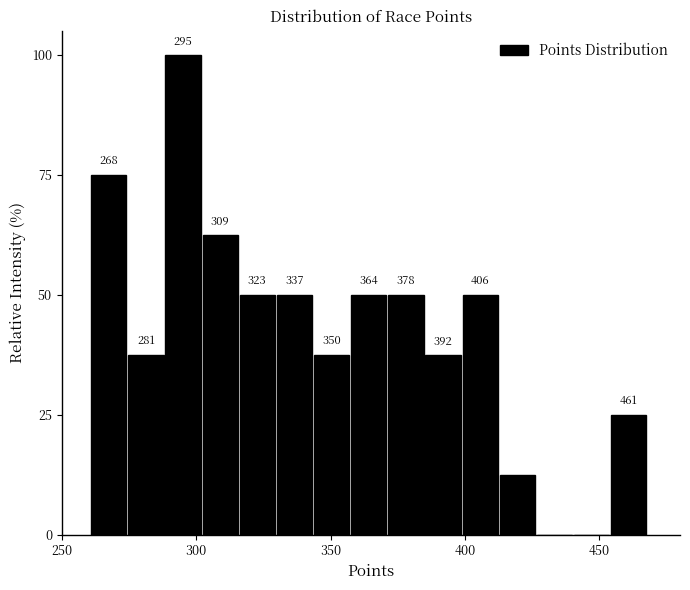

Read against the x-axis, roughly where is the centre of the tallest bar?

295